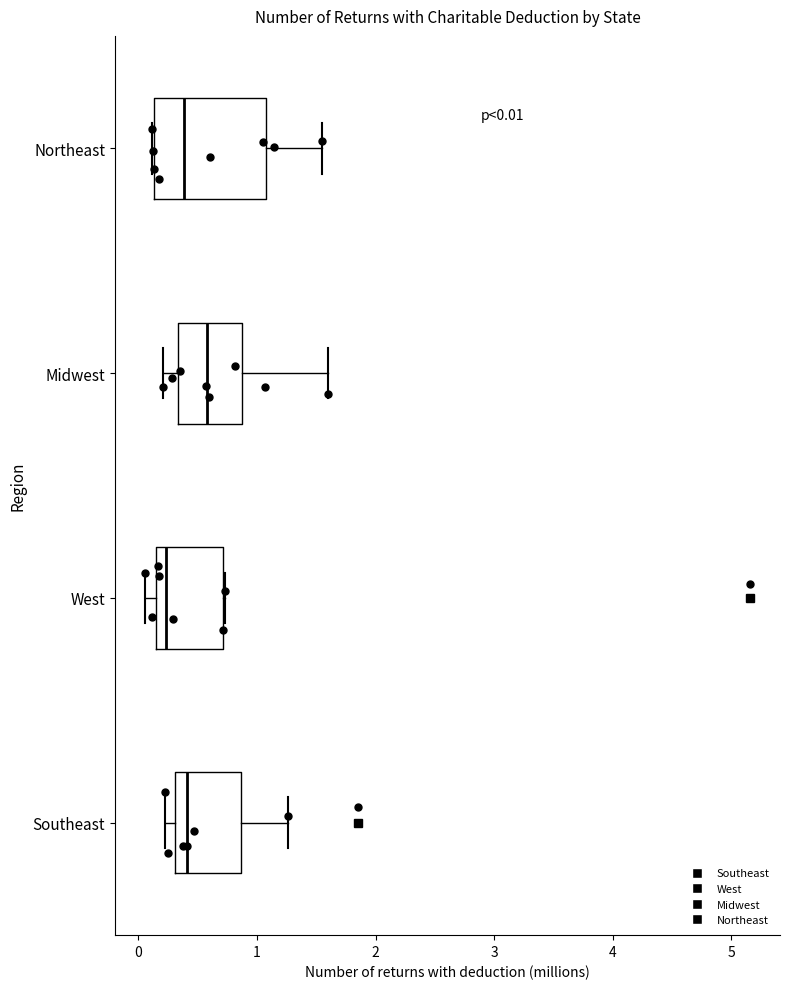

Comparing the boxes themselves (not the whiskers), which one is the widest?

Northeast